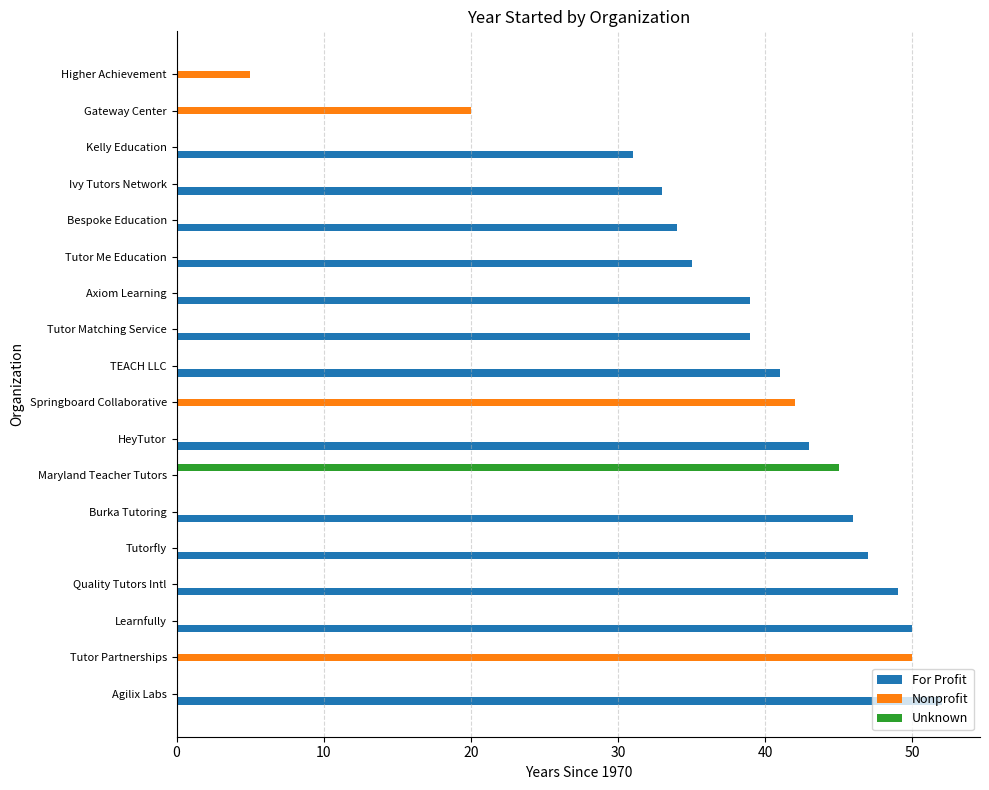

Between Quality Tutors Intl and Tutor Matching Service, which series saw the biggest shift?

For Profit